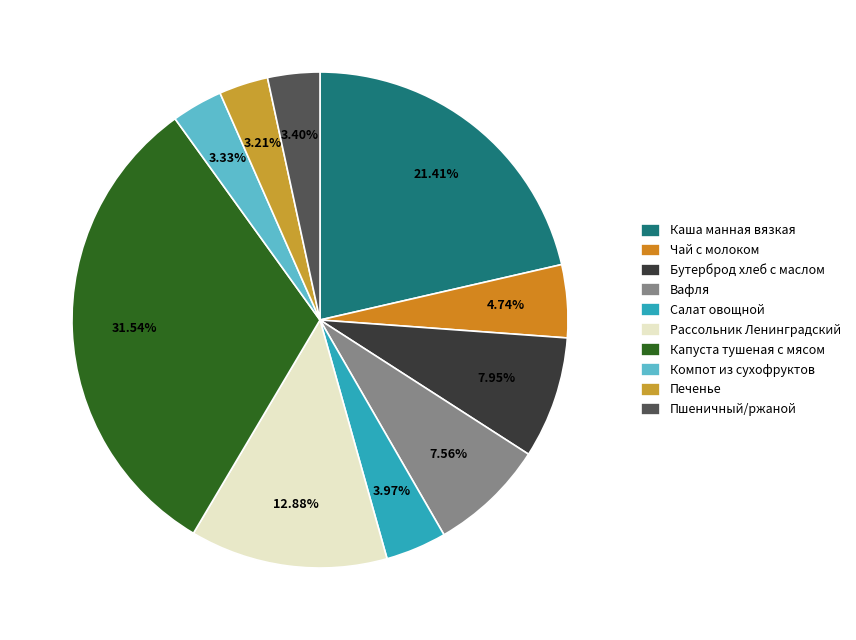

Is it true that Капуста тушеная с мясом is 32% of the pie?

True